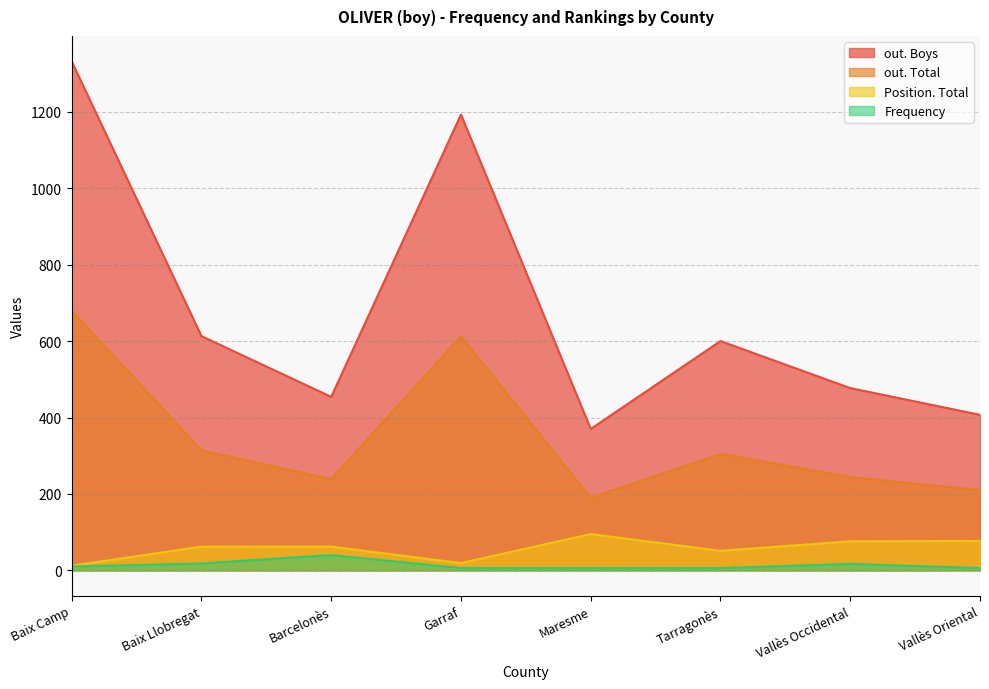

True or false: Frequency has more than 1 points higher than both neighbors.

True